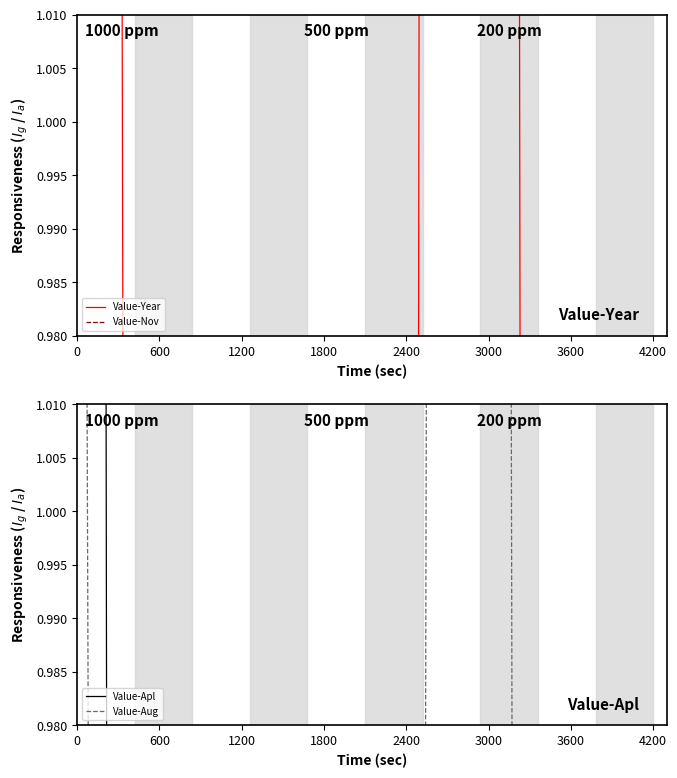

How many distinct data groups are displayed?

4